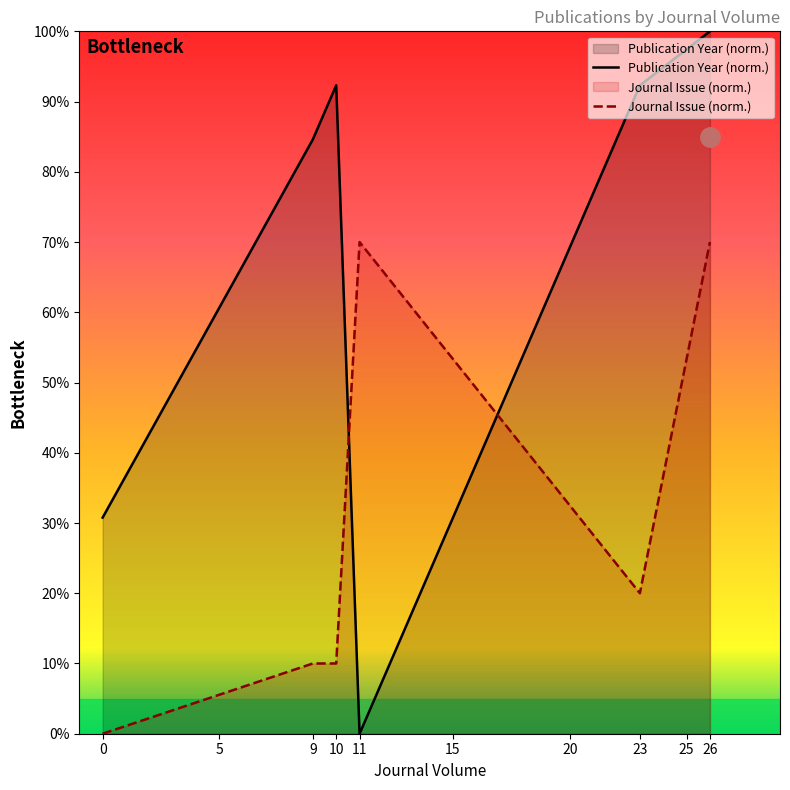

Rank the series by their maximum value, from highest to lowest.

Publication Year (norm.), Journal Issue (norm.)